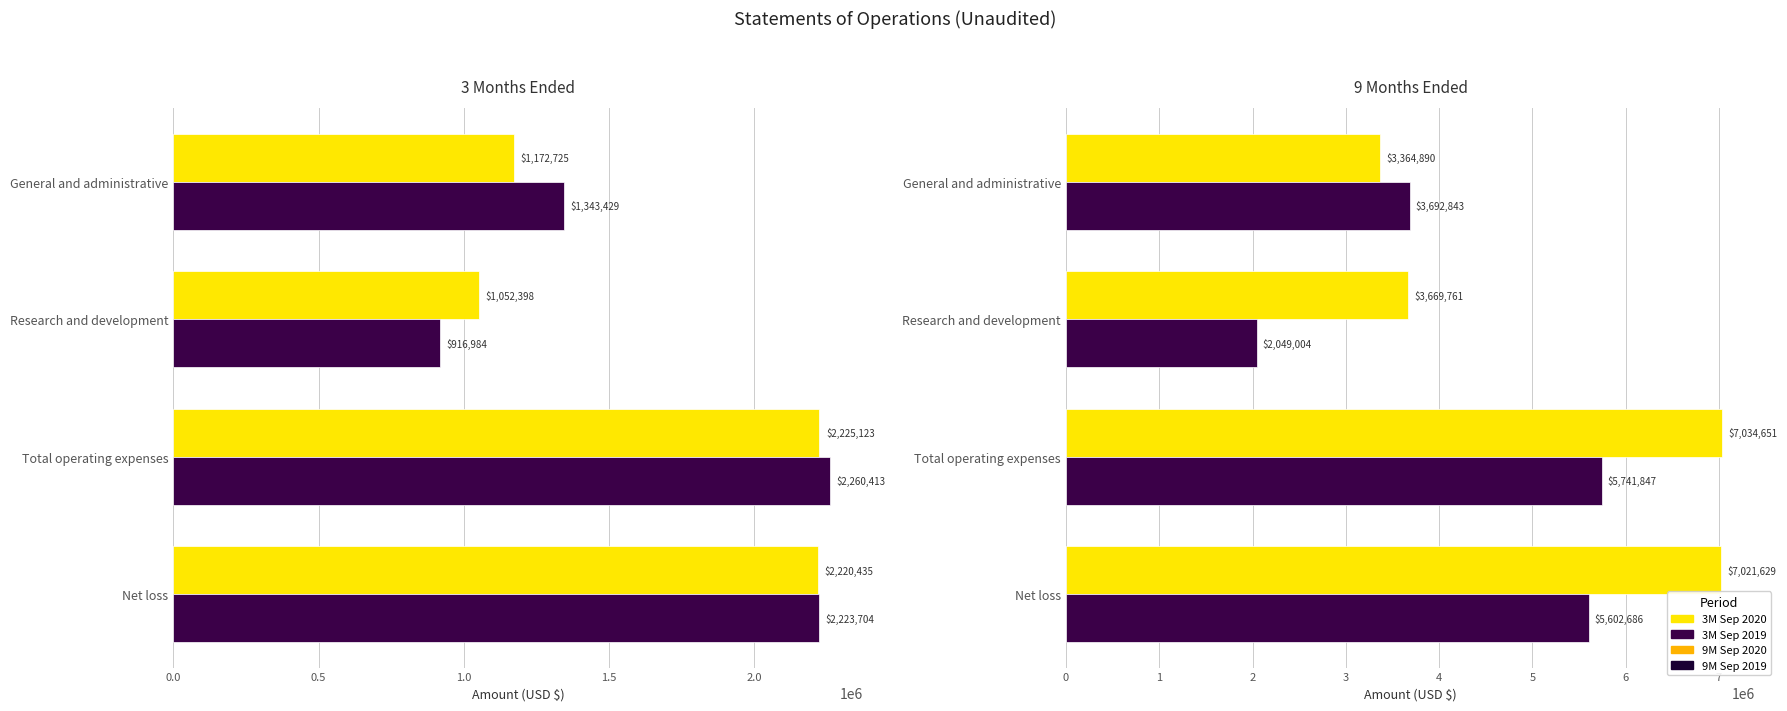

Which series has the largest range (max minus min)?

9M Sep 2019